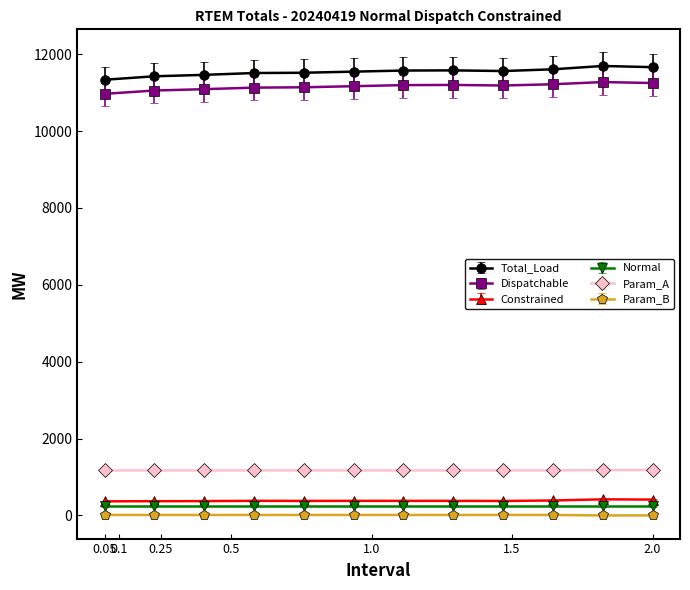

What is the difference between the second highest and minimum values in the Total_Load series?

327.3